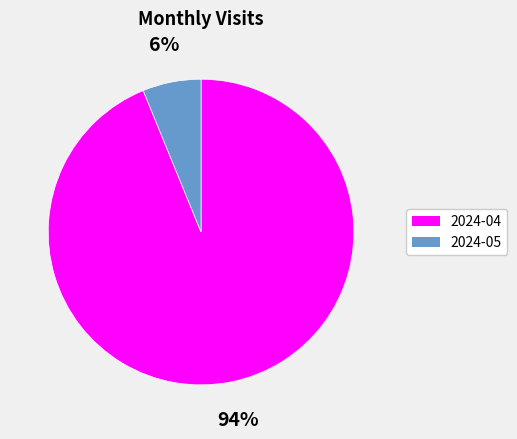

Approximately how many times larger is the value at 2024-05 compared to 2024-04?

0.1